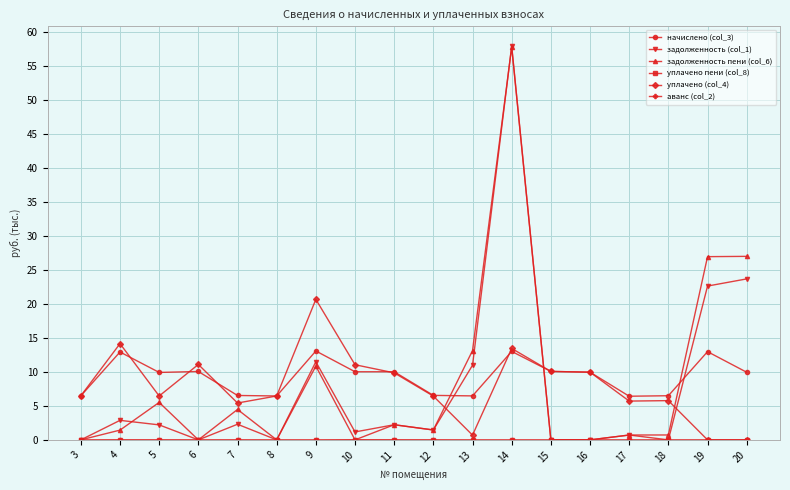

What is the difference between the задолженность пени (col_6) values at 17 and 11?

1.5